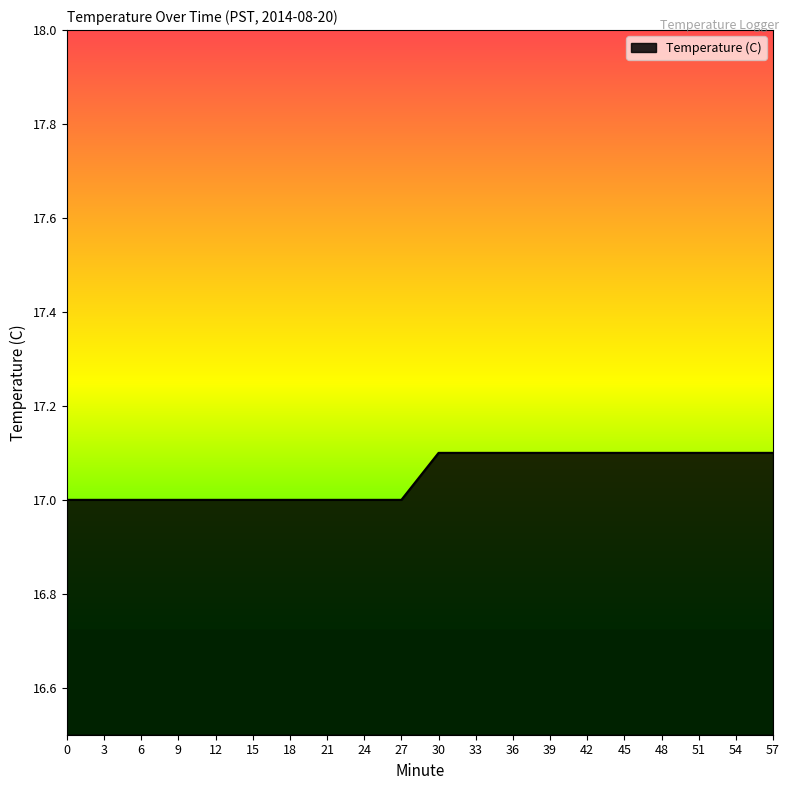

How many lines are shown in the chart?

1